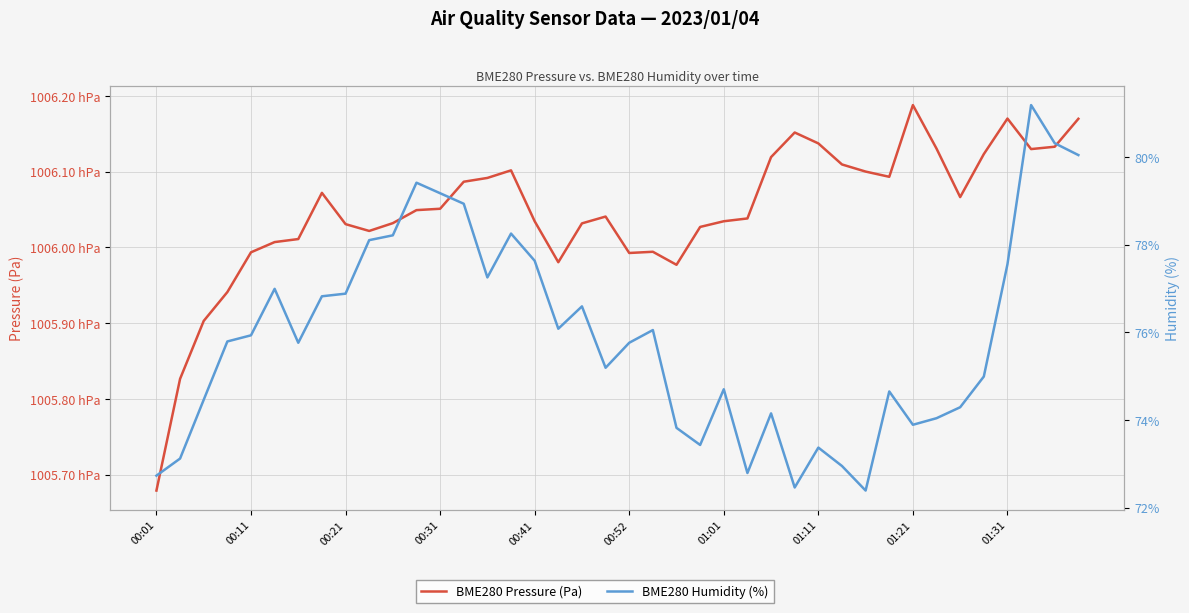

Which category has the highest value across all series?

01:21